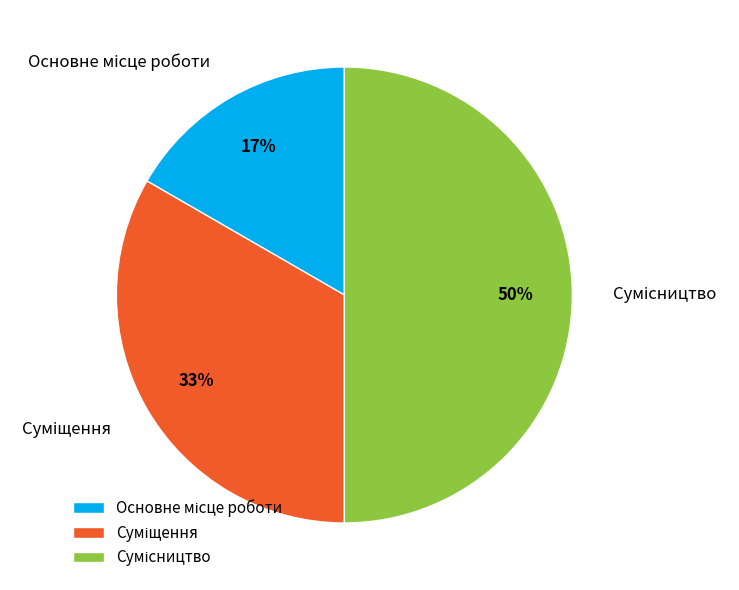

To the nearest percent, what is the average slice percentage?

33%